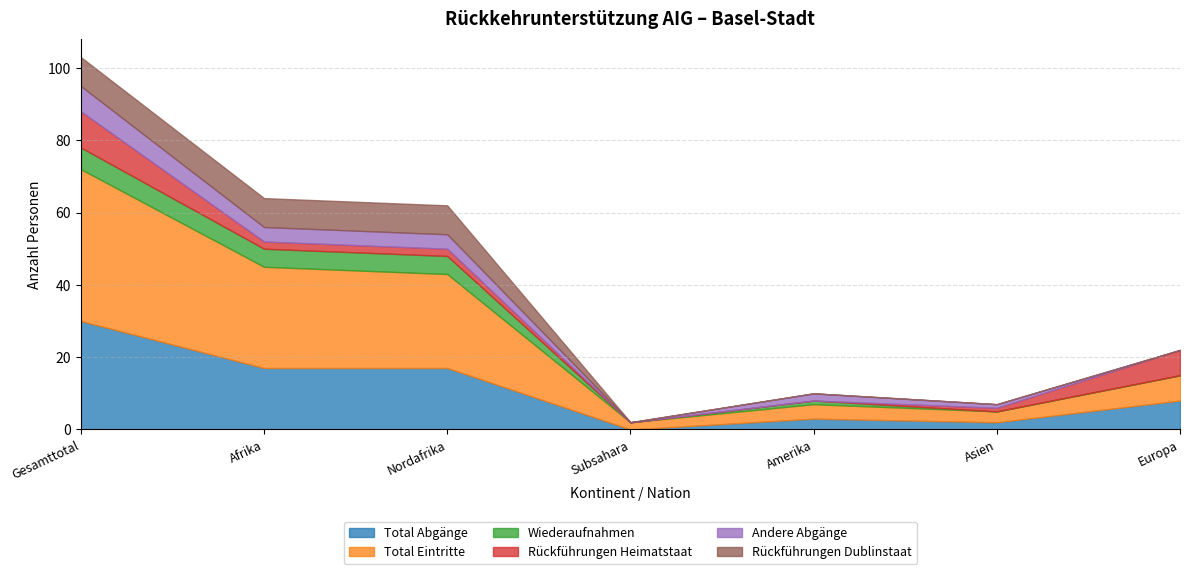

Is the value of Total Abgänge at Amerika greater than the value of Rückführungen Dublinstaat at Amerika?

Yes